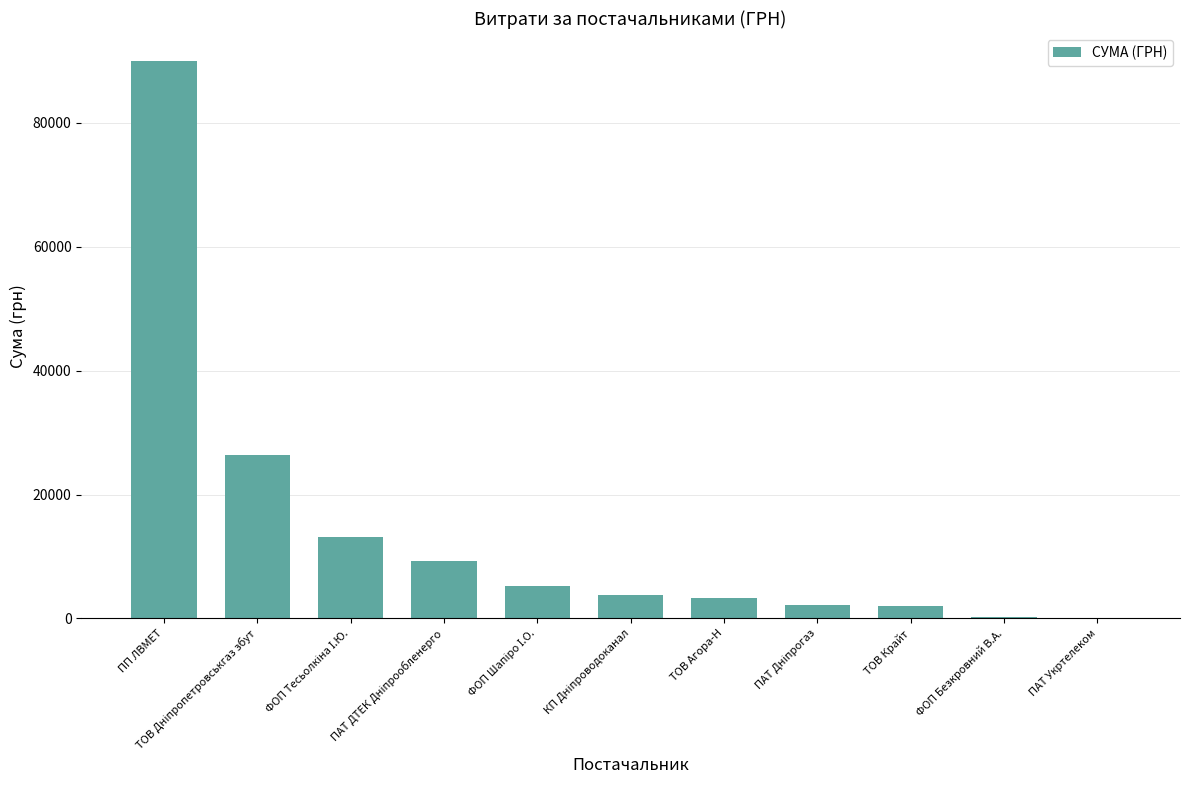

At which category does the chart reach its peak across all series?

ПП ЛВМЕТ